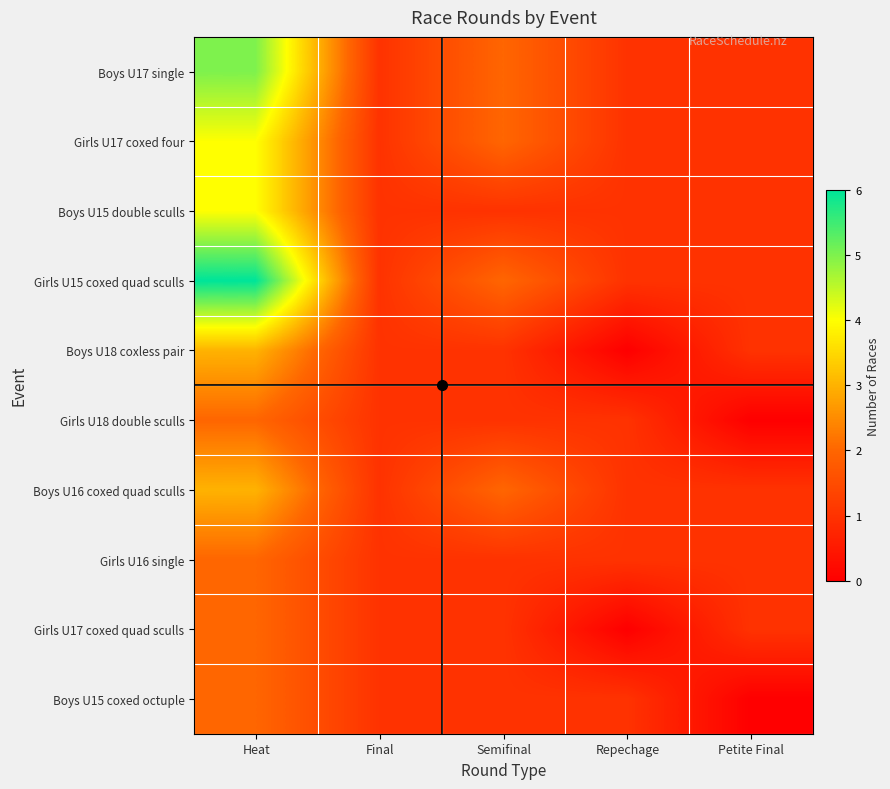

At Repechage, list the series in order from largest to smallest.

Boys U17 single, Girls U17 coxed four, Boys U15 double sculls, Girls U15 coxed quad sculls, Girls U18 double sculls, Boys U16 coxed quad sculls, Girls U16 single, Boys U15 coxed octuple, Boys U18 coxless pair, Girls U17 coxed quad sculls